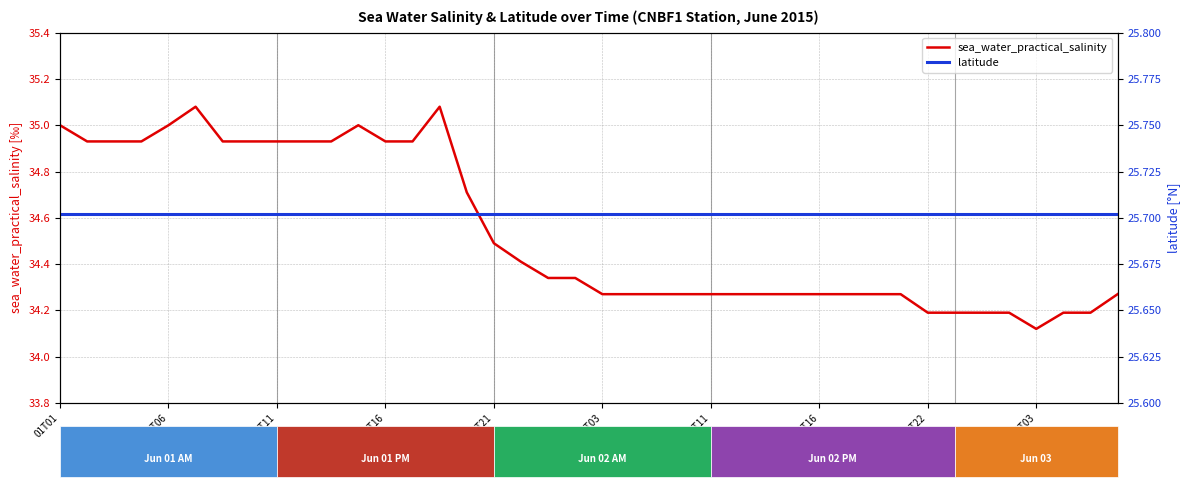

What is the average value of the sea_water_practical_salinity series?

34.5